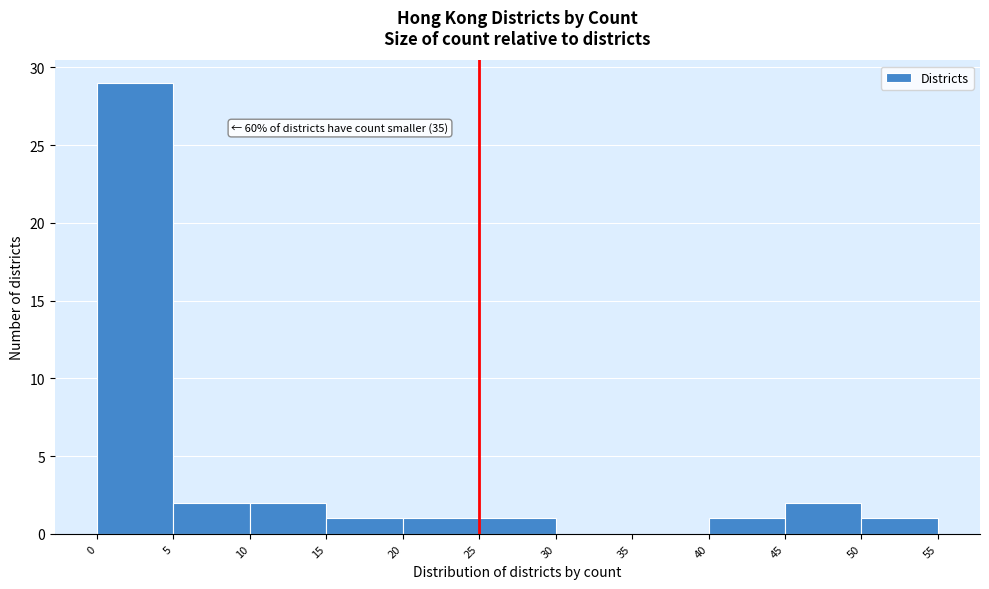

Which range on the x-axis has the tallest bar?

0 to 5